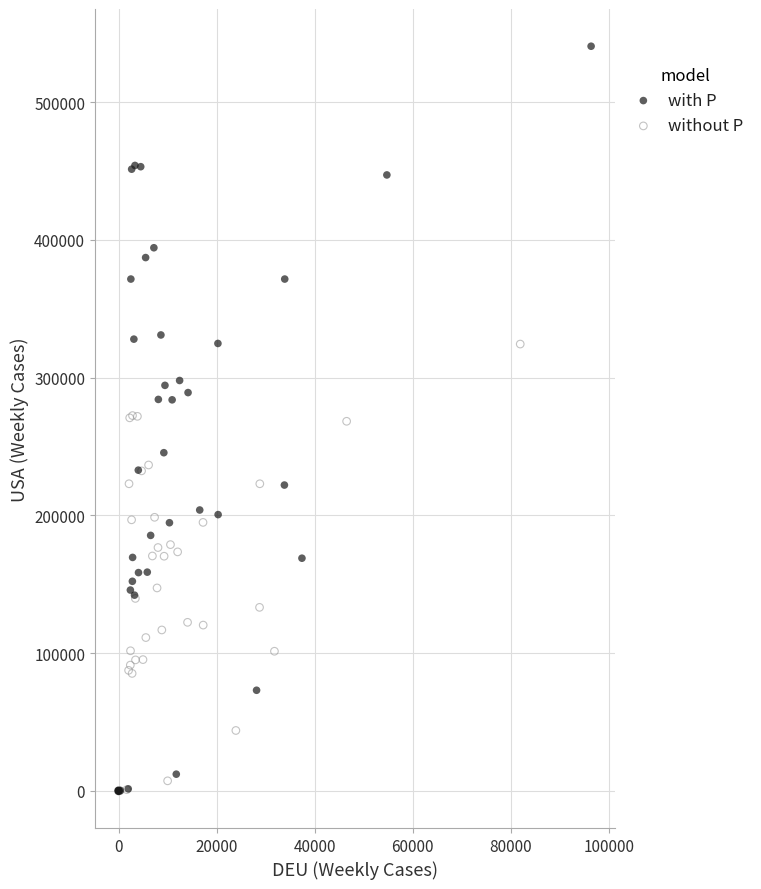

Which series has the largest Y range (max minus min)?

with P